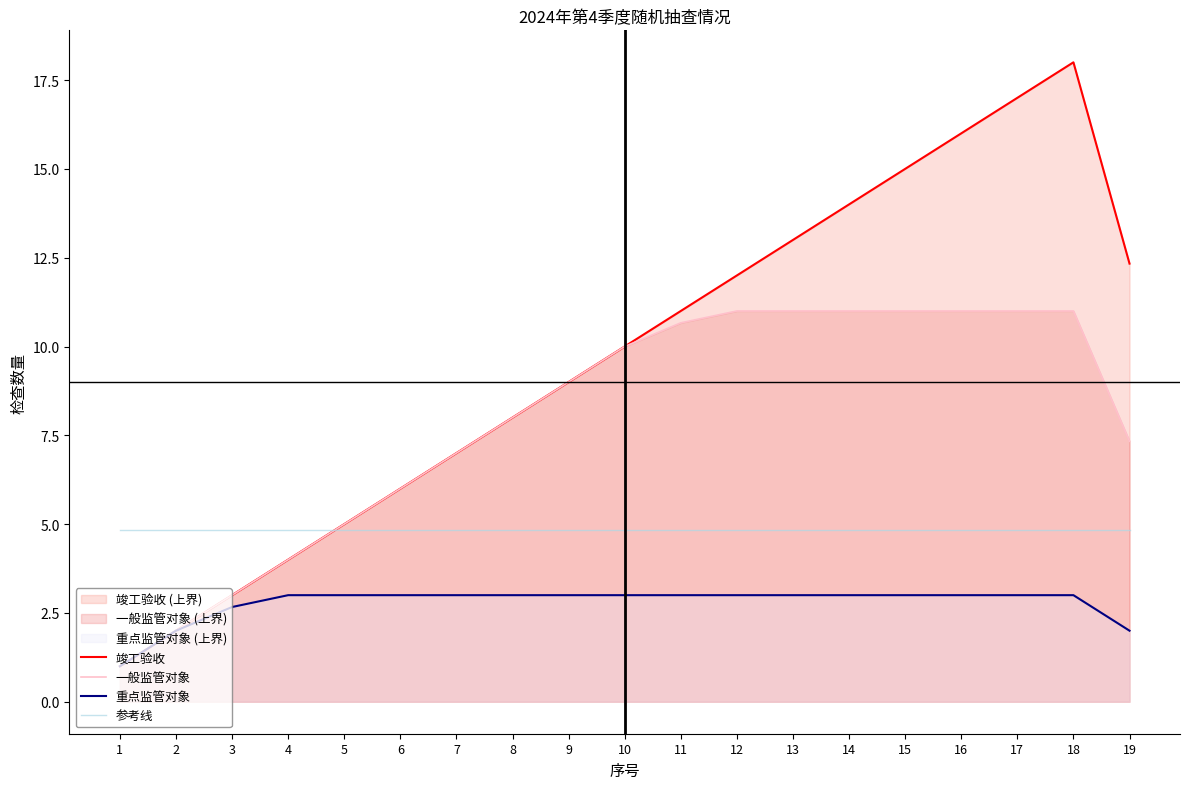

How many lines are shown in the chart?

4